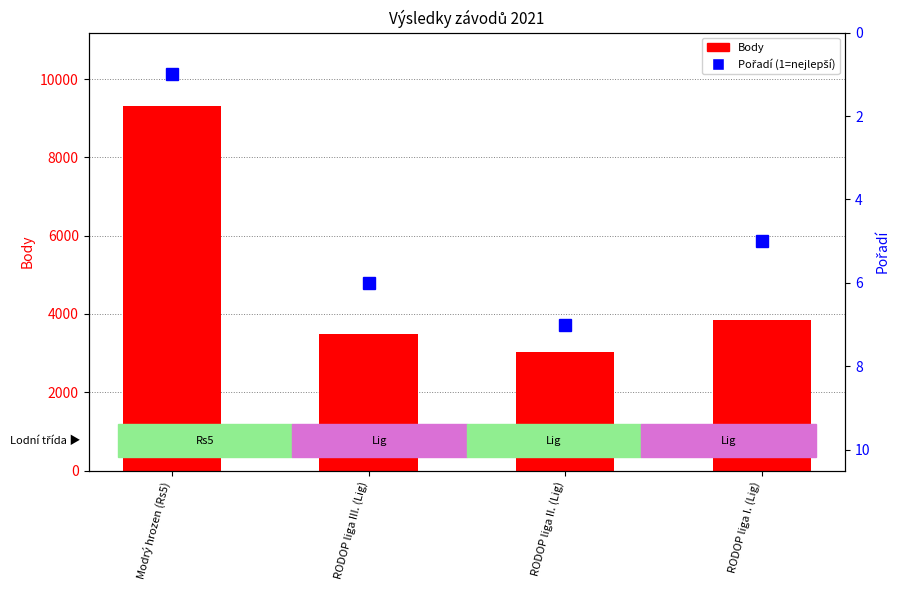

What is the sum of the Body values at RODOP liga III. (Lig) and RODOP liga I. (Lig)?

7330